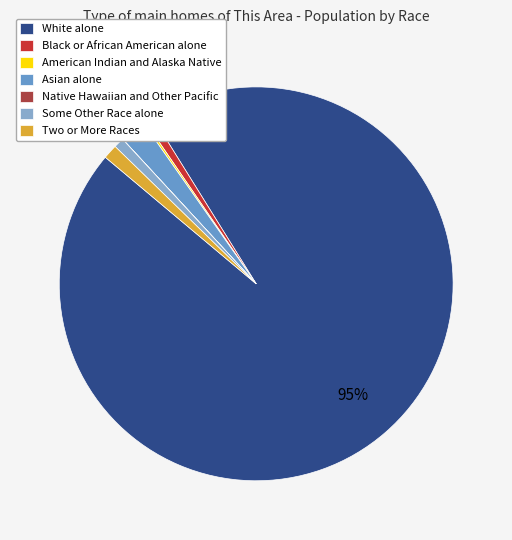

Approximately how many times larger is the value at White alone compared to Two or More Races?

80.8